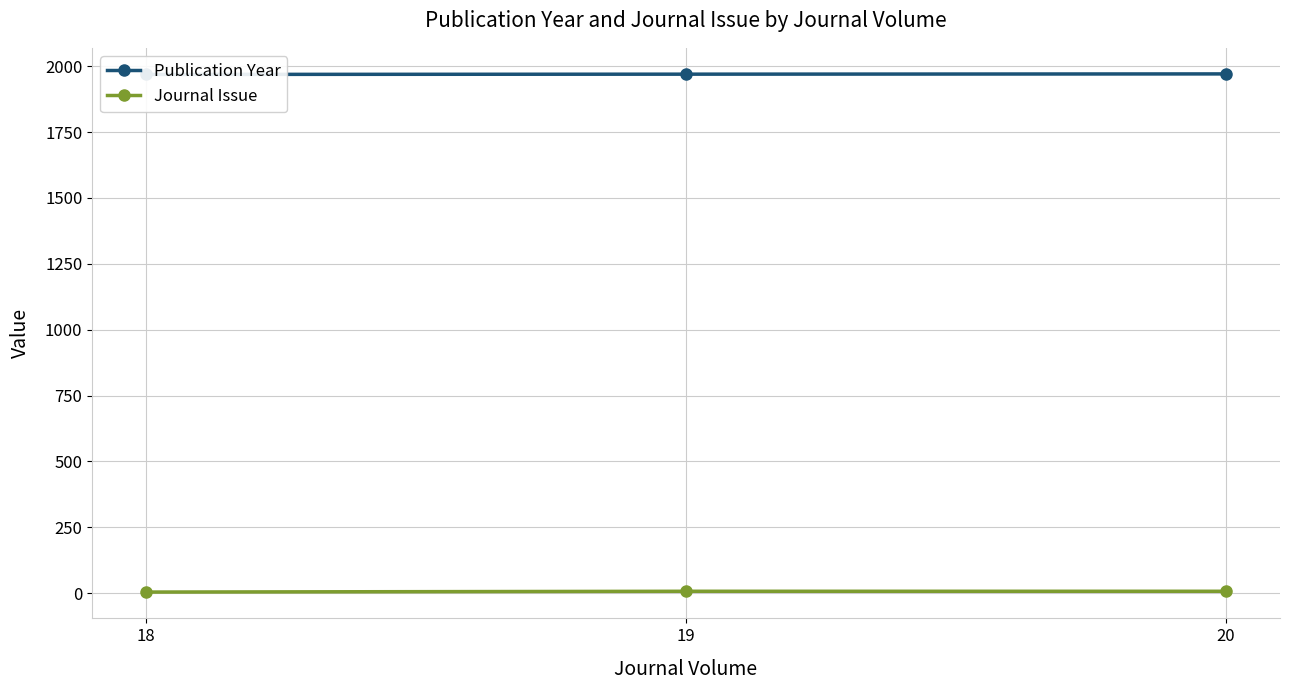

How many lines are shown in the chart?

2